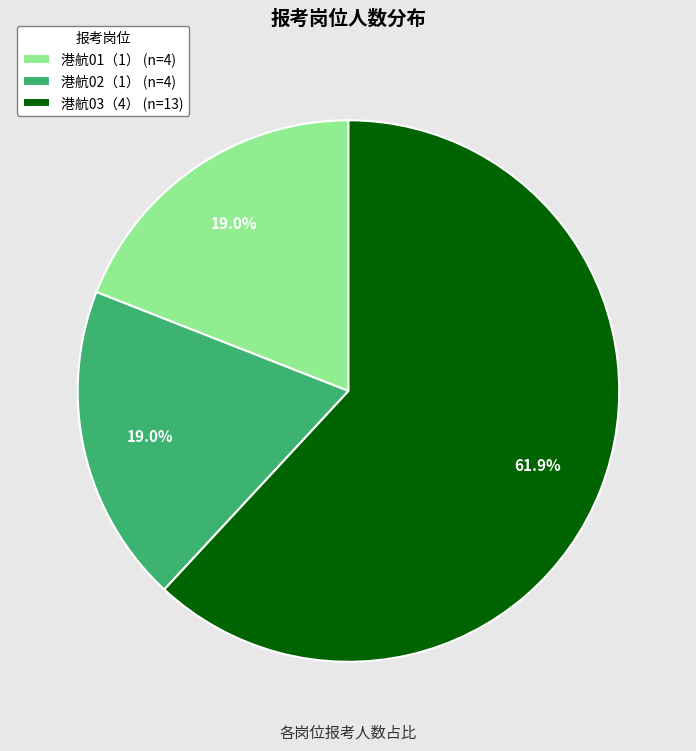

Is there a majority slice in this chart?

Yes